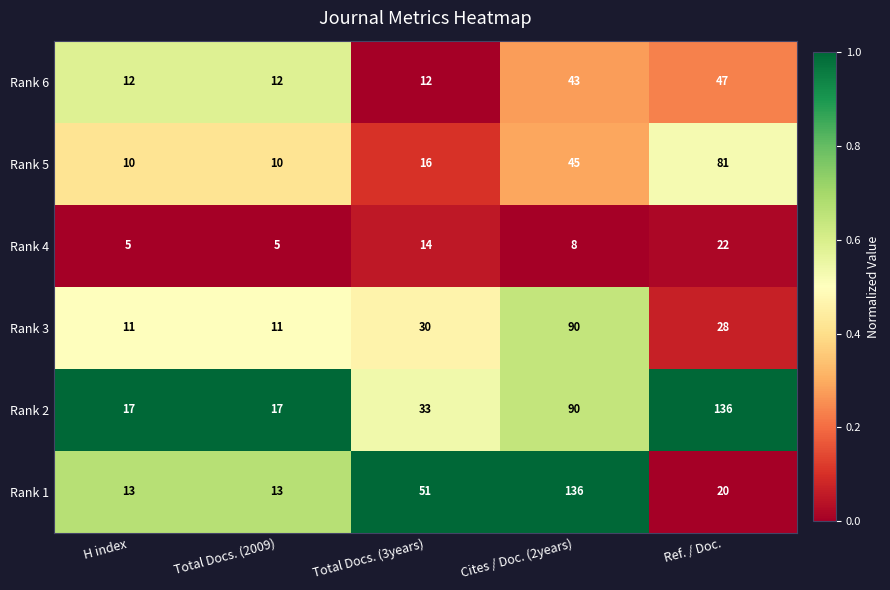

Reading right to left, transcribe all the data shown in this chart.

Rank 6: Ref. / Doc.=47	Cites / Doc. (2years)=43	Total Docs. (3years)=12	Total Docs. (2009)=12	H index=12
Rank 5: Ref. / Doc.=81	Cites / Doc. (2years)=45	Total Docs. (3years)=16	Total Docs. (2009)=10	H index=10
Rank 4: Ref. / Doc.=22	Cites / Doc. (2years)=8	Total Docs. (3years)=14	Total Docs. (2009)=5	H index=5
Rank 3: Ref. / Doc.=28	Cites / Doc. (2years)=90	Total Docs. (3years)=30	Total Docs. (2009)=11	H index=11
Rank 2: Ref. / Doc.=136	Cites / Doc. (2years)=90	Total Docs. (3years)=33	Total Docs. (2009)=17	H index=17
Rank 1: Ref. / Doc.=20	Cites / Doc. (2years)=136	Total Docs. (3years)=51	Total Docs. (2009)=13	H index=13